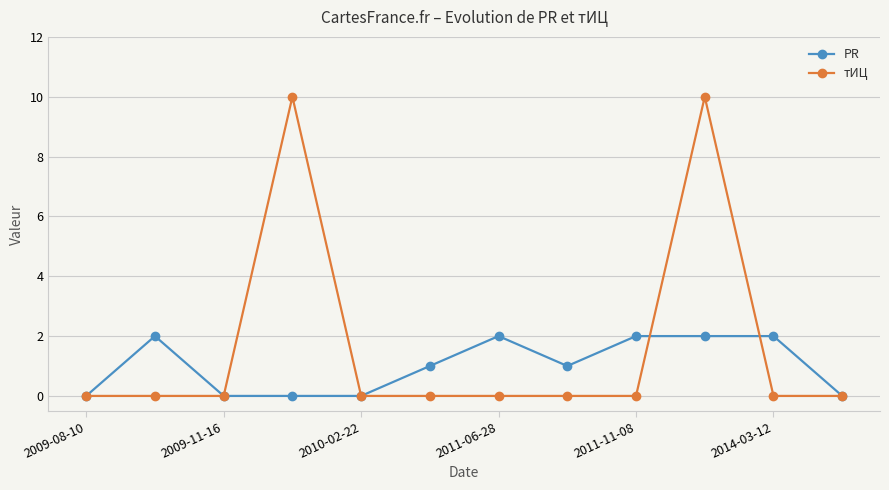

What is the average value of the PR series?

1